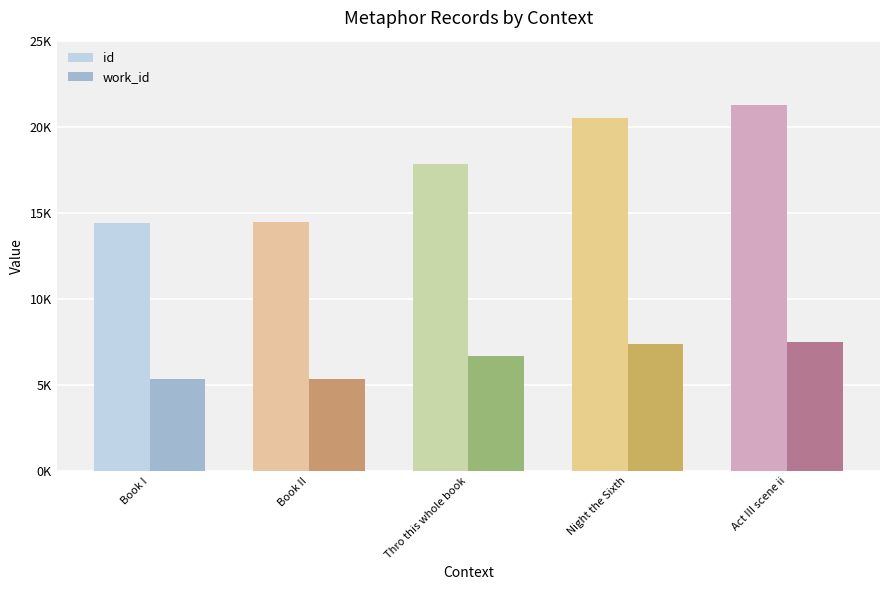

Which category has the lowest value across all series?

Book I